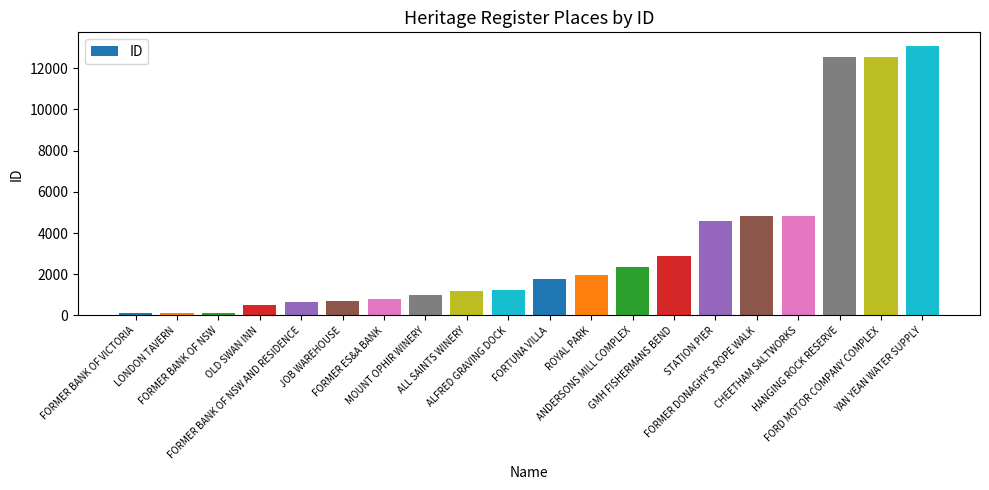

What position from the right is LONDON TAVERN?

19